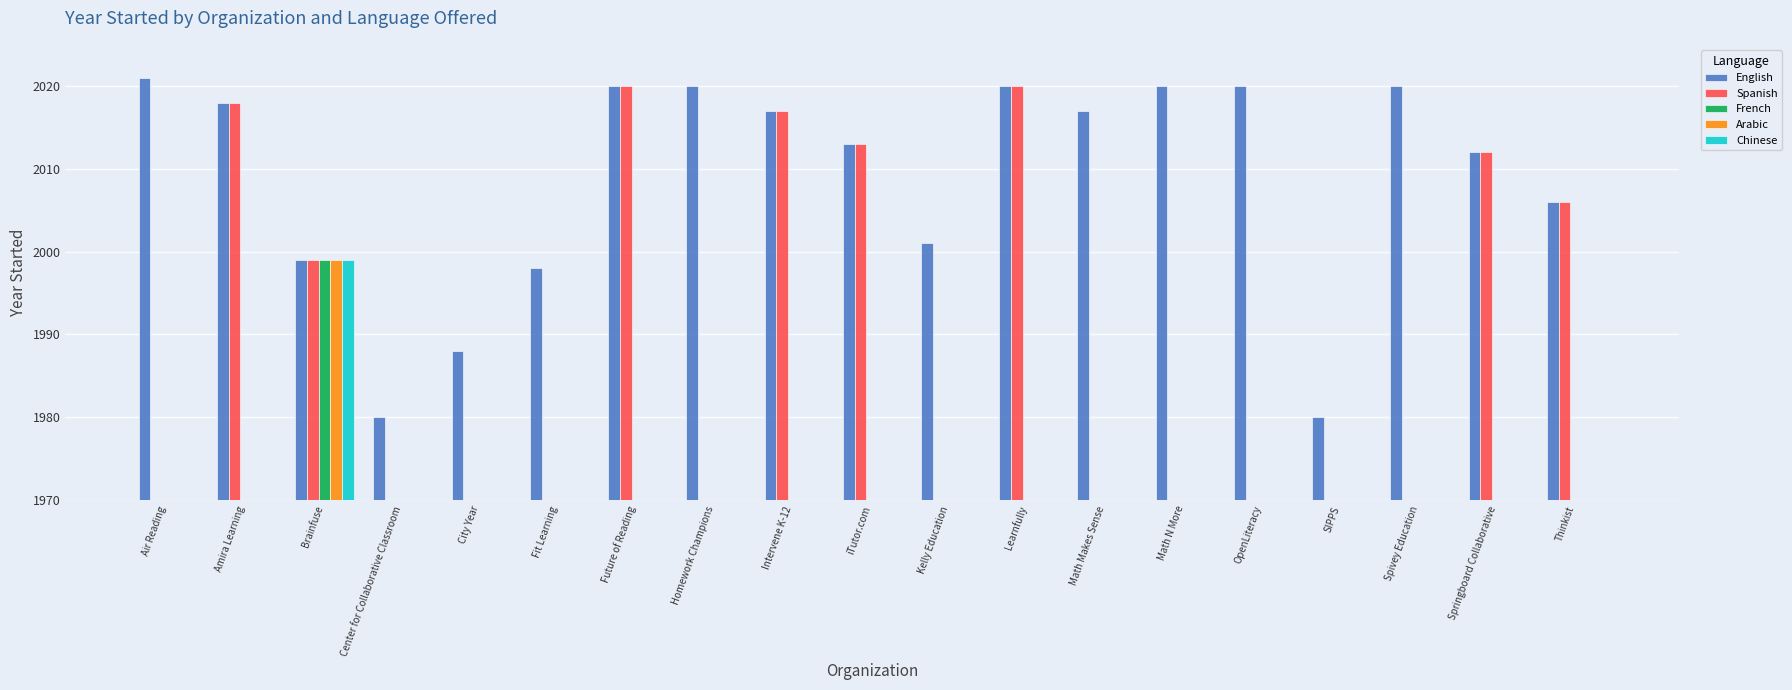

List the series in order of their peak value, lowest first.

French, Arabic, Chinese, Spanish, English